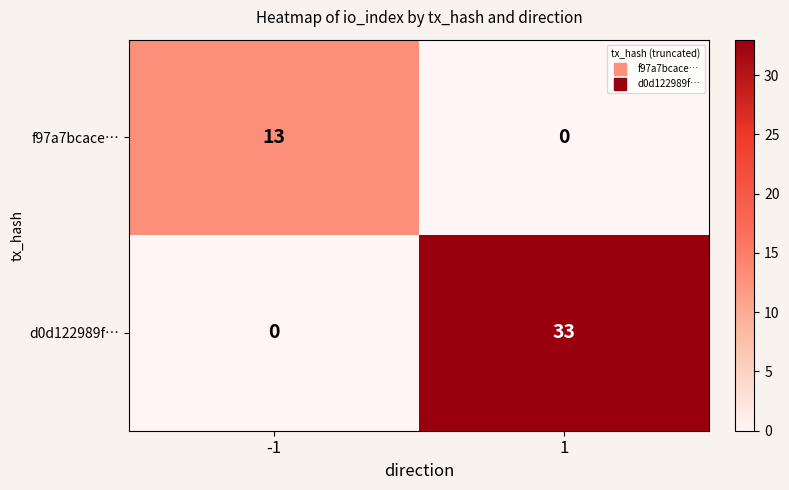

True or false: f97a7bcace… has a value of 13 at -1.

True